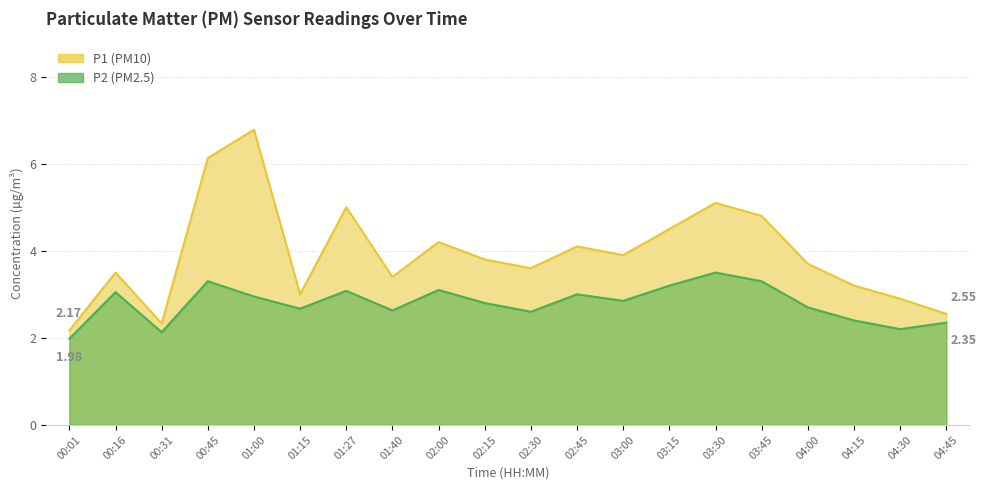

Which series has the largest range (max minus min)?

P1